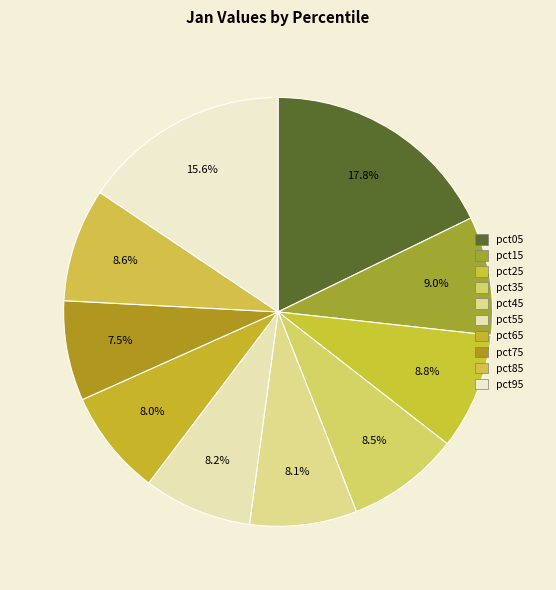

Which category has the biggest portion of the pie?

pct05